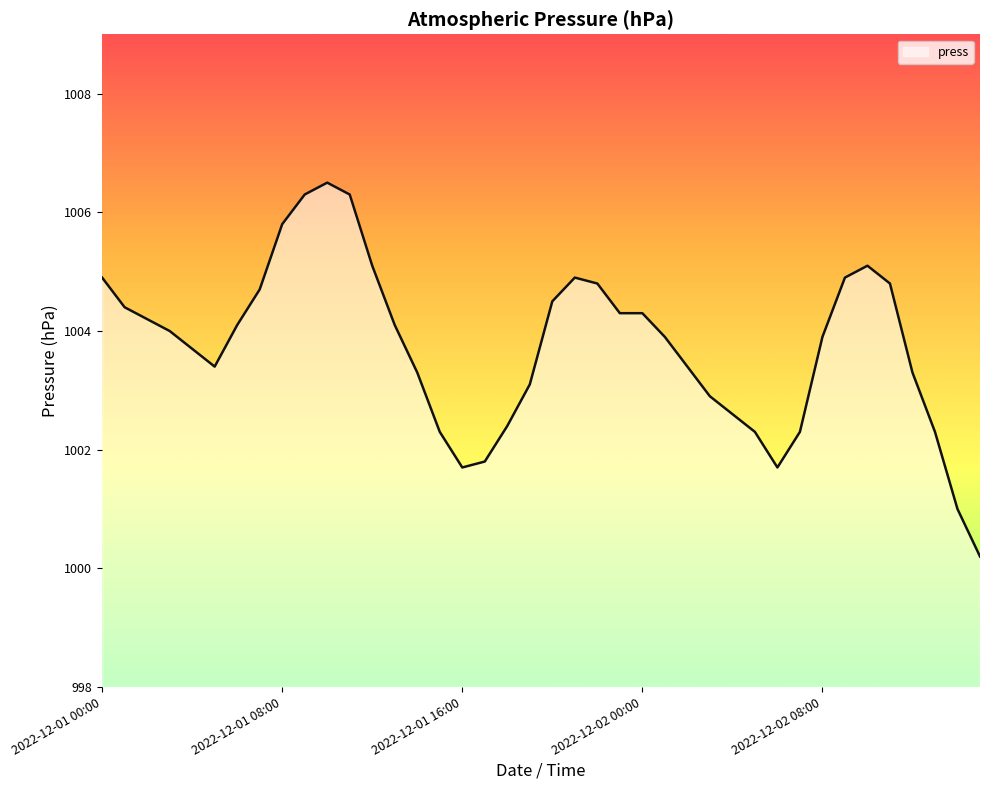

What is the maximum value shown in the chart?

1006.5